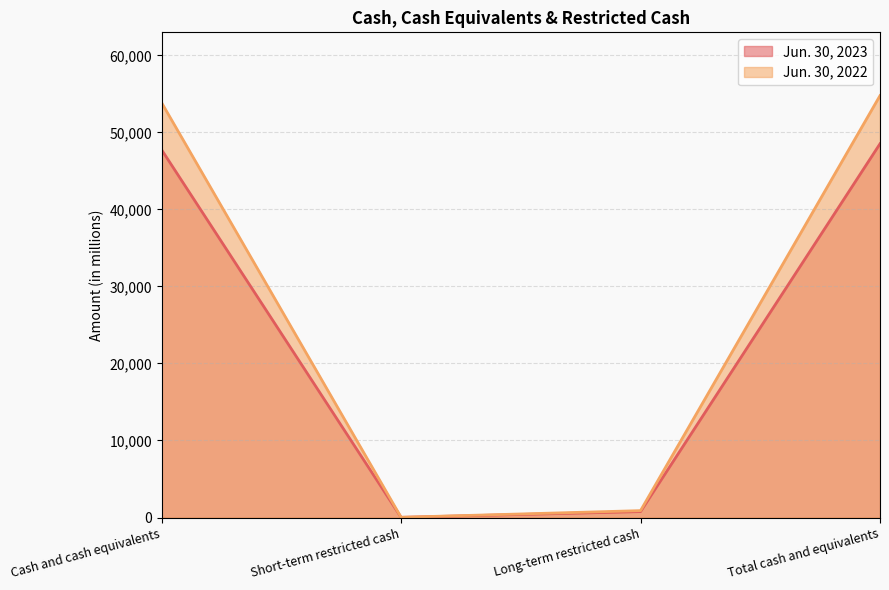

At which category does the chart reach its peak across all series?

Total cash and equivalents